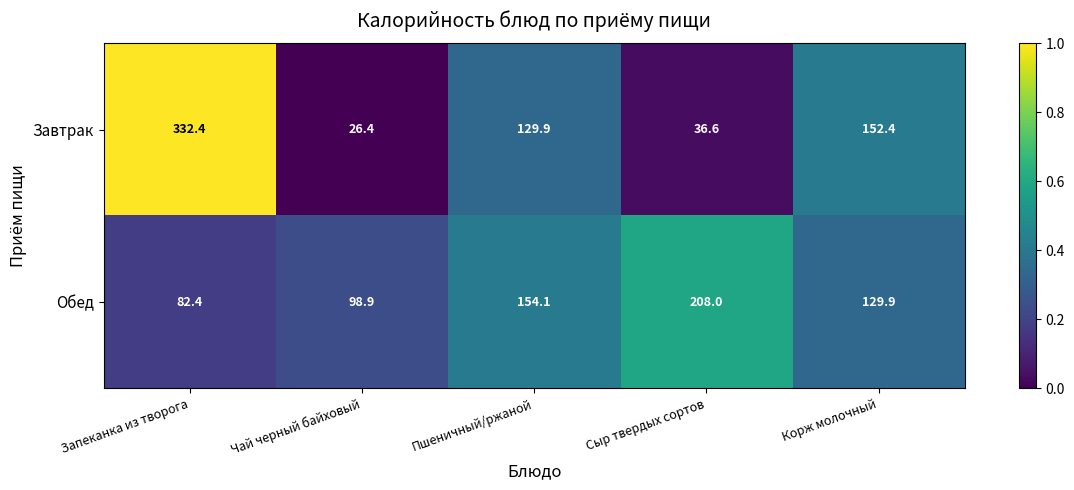

How many series are shown in this chart?

2